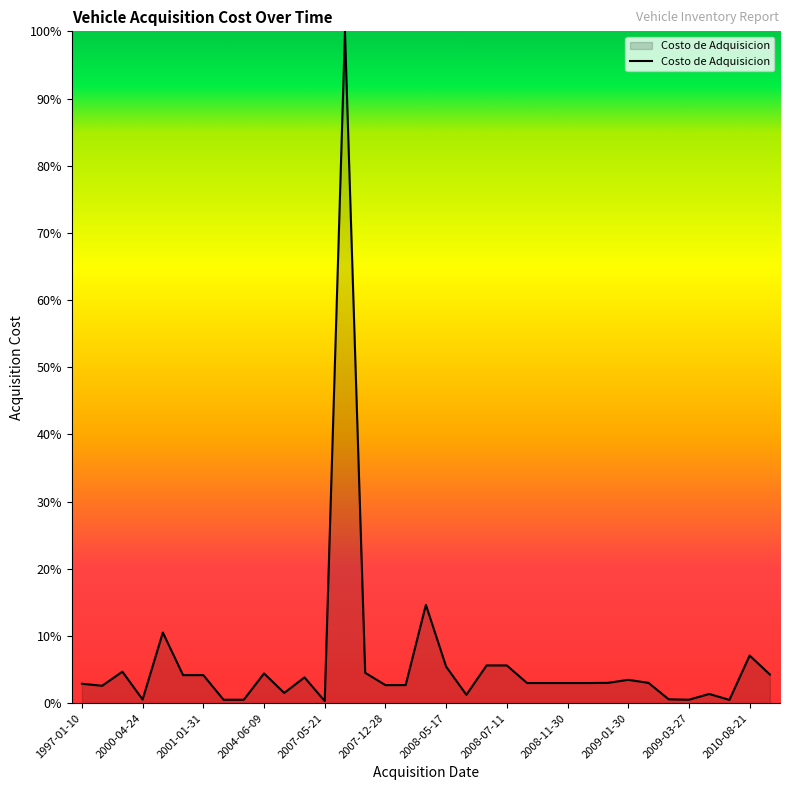

What is the difference between the maximum and second lowest values?

99.5